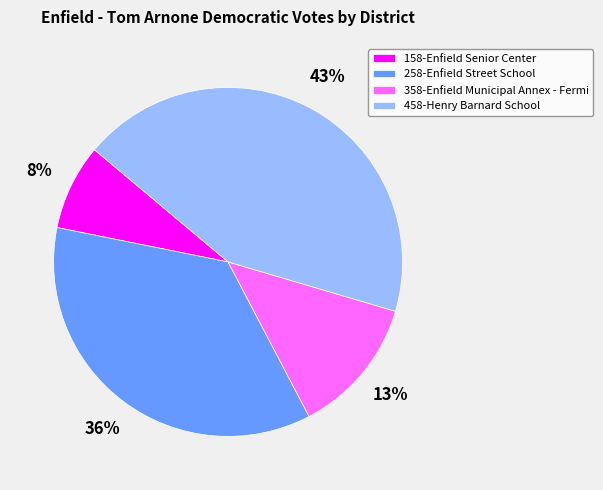

Is it true that 258-Enfield Street School is 28% of the pie?

False